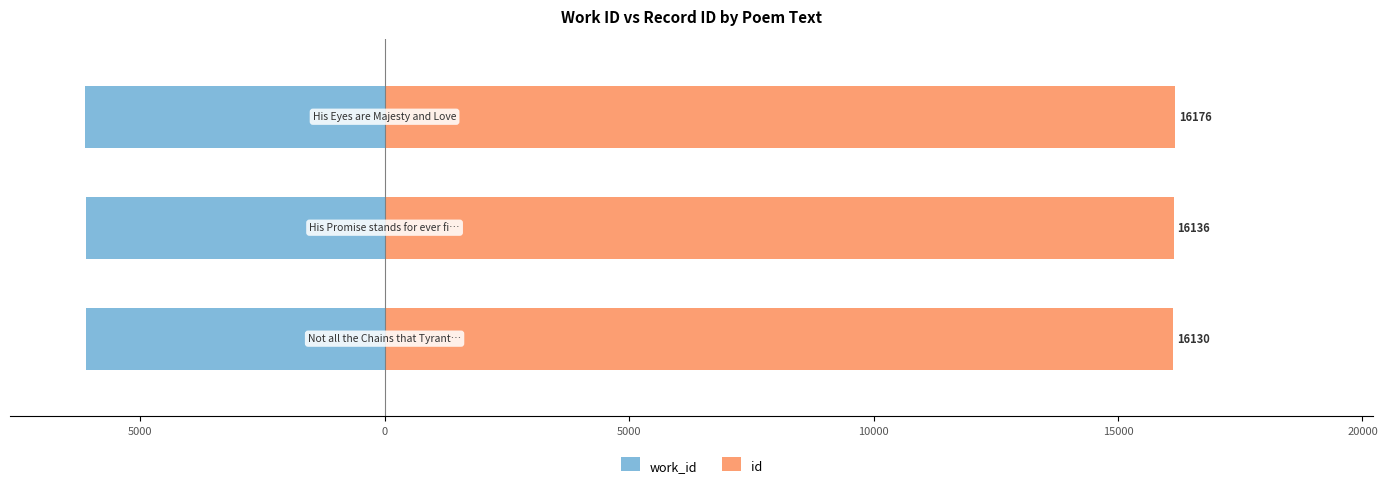

What is the difference between the maximum and minimum values in the work_id series?

29